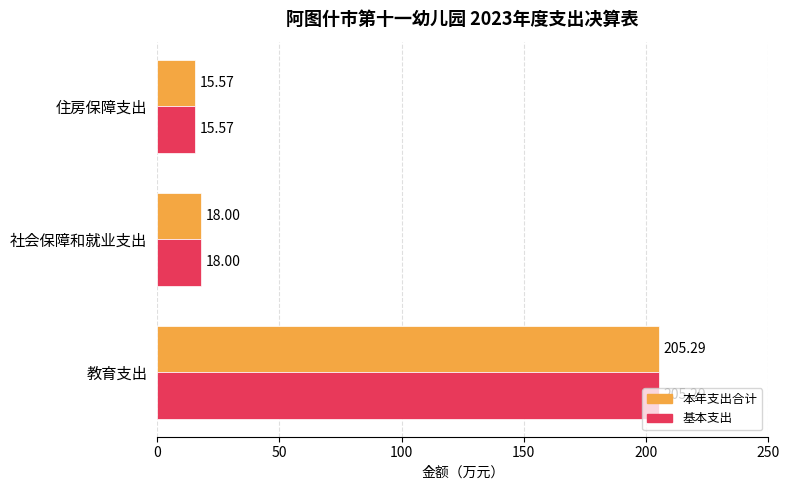

At which label is 本年支出合计 closest to 110?

社会保障和就业支出